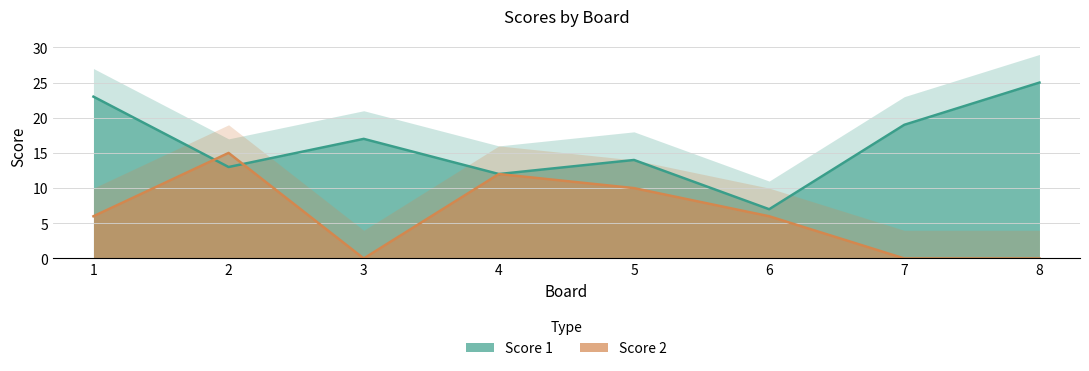

What is the value of the Score 2 point at the 6th from the left?

6